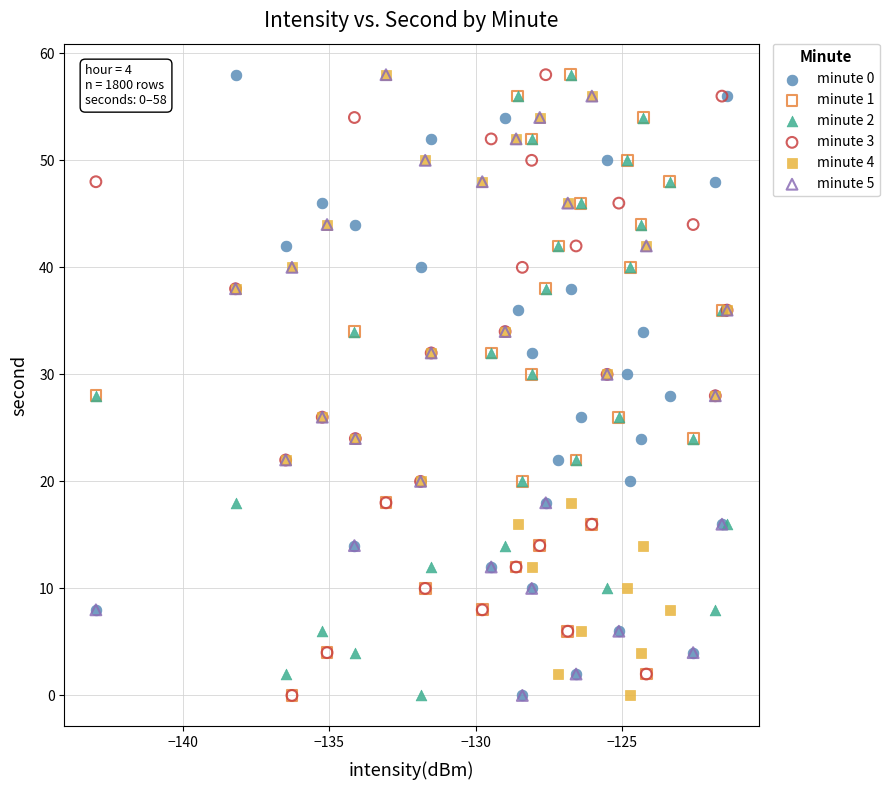

What are all the series names shown in the legend?

minute 0, minute 1, minute 2, minute 3, minute 4, minute 5